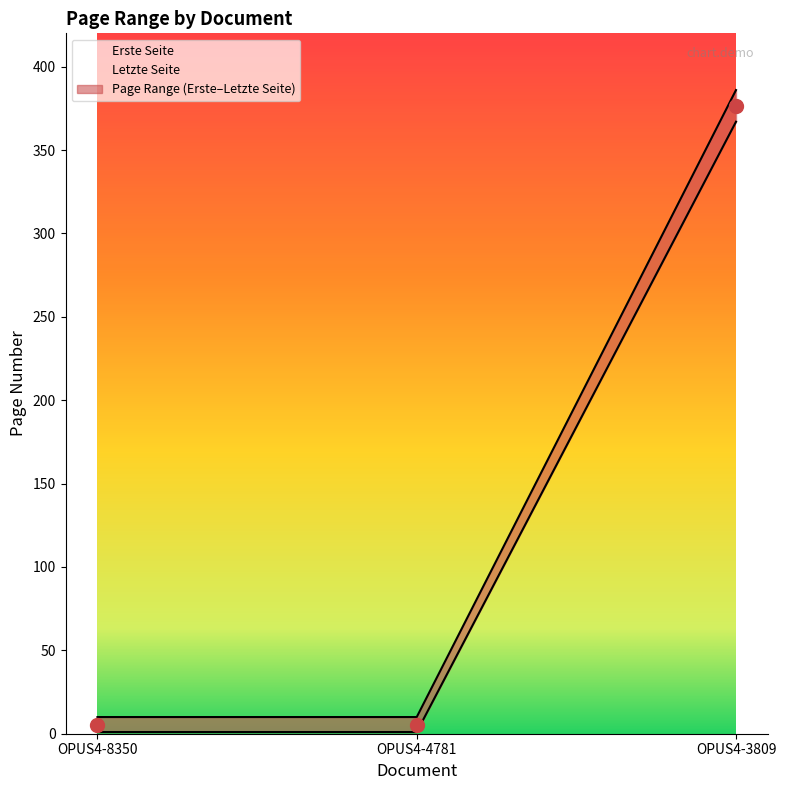

What is the highest value of the Letzte Seite series?

386